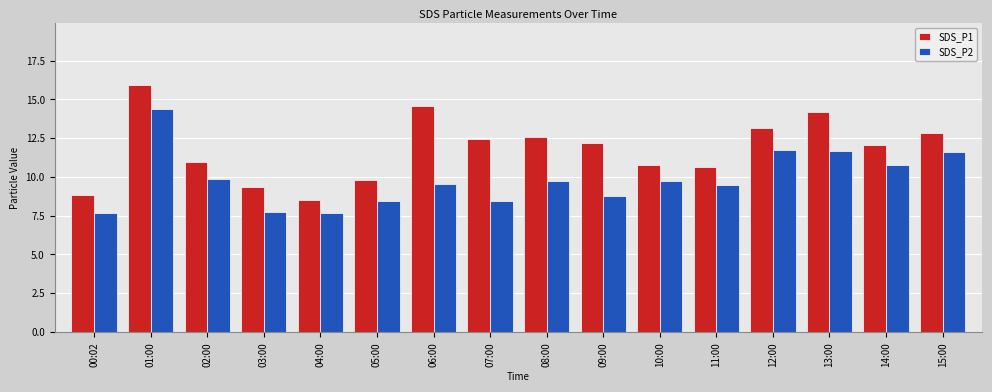

The value of SDS_P2 at 15:00 is 5.7. True or false?

False